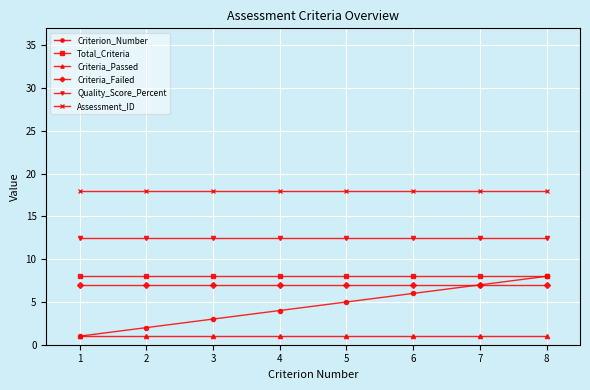

Reading left to right, what are all the values shown in this chart?

Criterion_Number: 1.0	2.0	3.0	4.0	5.0	6.0	7.0	8.0
Total_Criteria: 8.0	8.0	8.0	8.0	8.0	8.0	8.0	8.0
Criteria_Passed: 1.0	1.0	1.0	1.0	1.0	1.0	1.0	1.0
Criteria_Failed: 7.0	7.0	7.0	7.0	7.0	7.0	7.0	7.0
Quality_Score_Percent: 12.5	12.5	12.5	12.5	12.5	12.5	12.5	12.5
Assessment_ID: 18.0	18.0	18.0	18.0	18.0	18.0	18.0	18.0